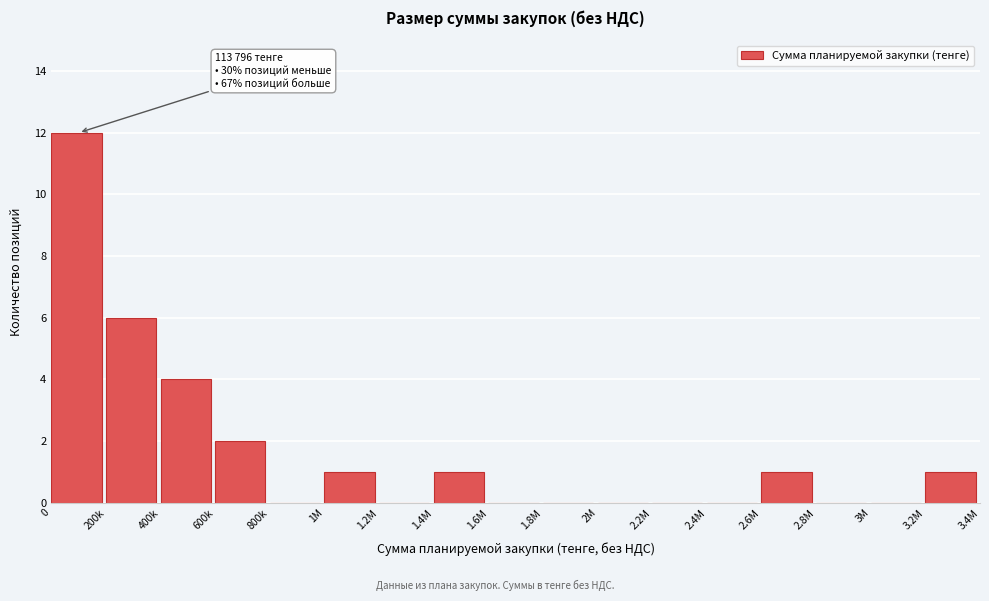

Reading left to right, extract all data points from this chart.

0=12	200k=6	400k=4	600k=2	800k=0	1M=1	1.2M=0	1.4M=1	1.6M=0	1.8M=0	2M=0	2.2M=0	2.4M=0	2.6M=1	2.8M=0	3M=0	3.2M=1